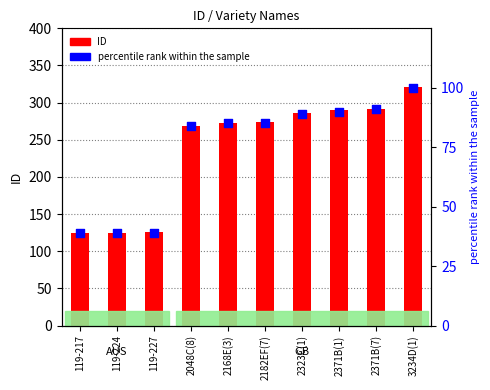

Is the value of ID at 119-227 greater than the value of percentile rank within the sample at 2323C(1)?

Yes